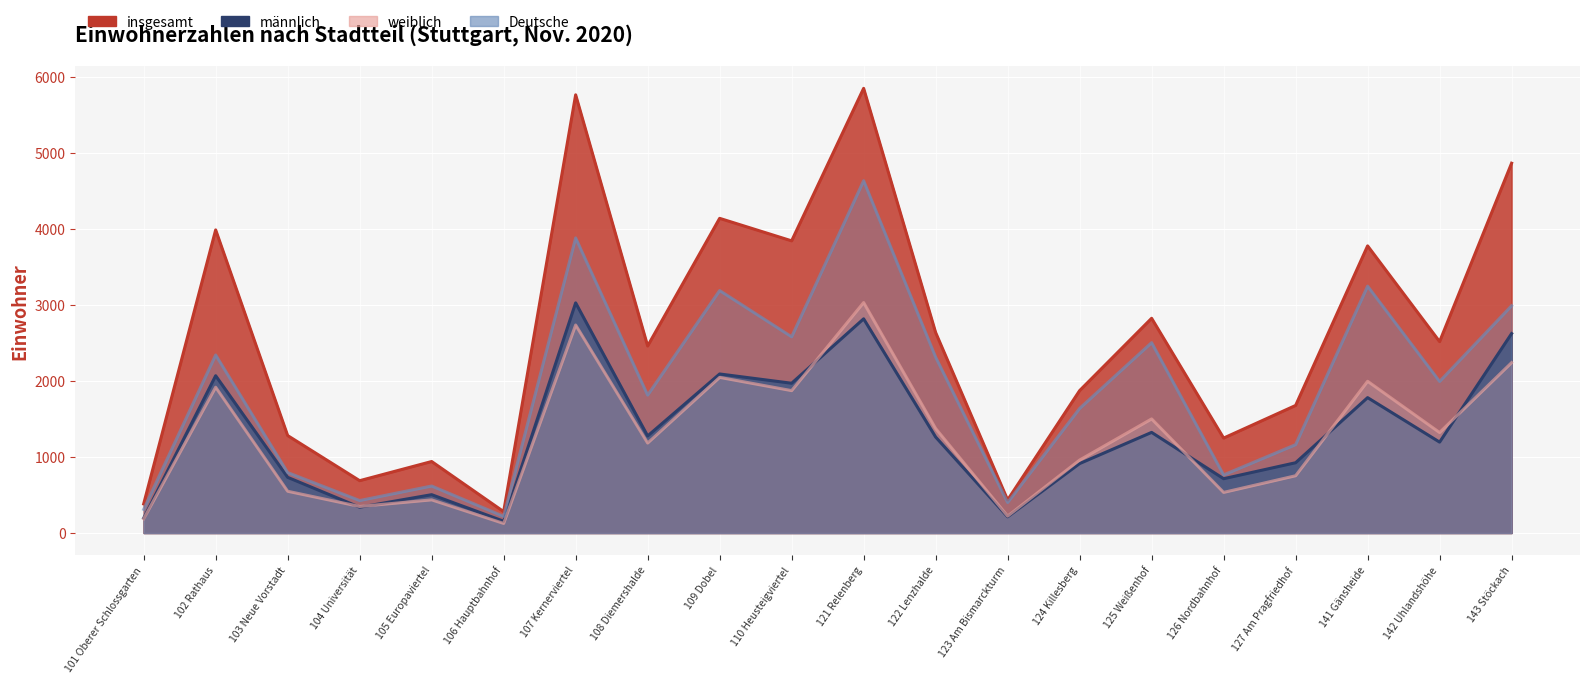

Where is the first local minimum for Deutsche?

104 Universität